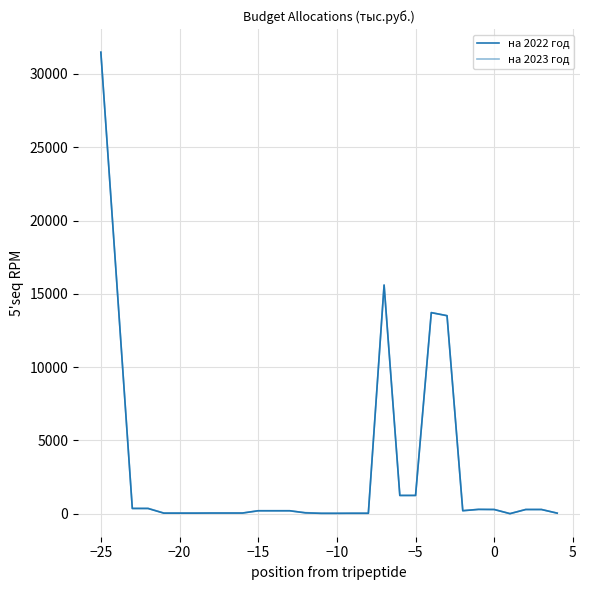

What is the maximum value for на 2023 год?

31486.1